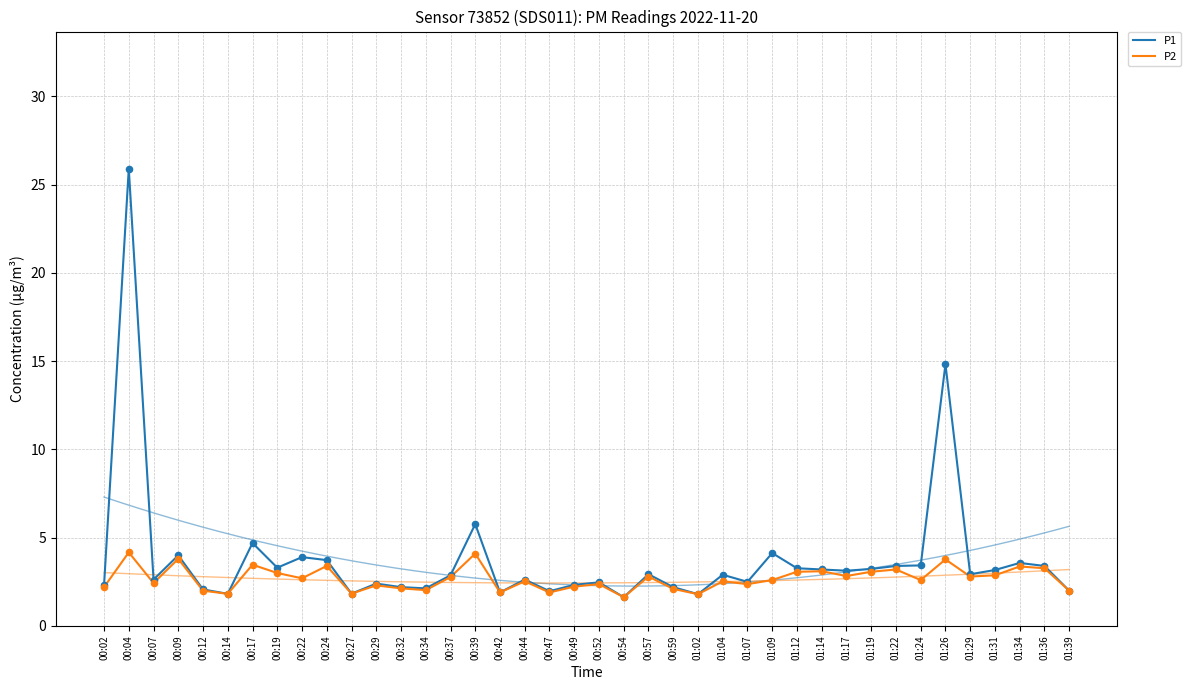

Which series has the widest spread of Y values?

P1